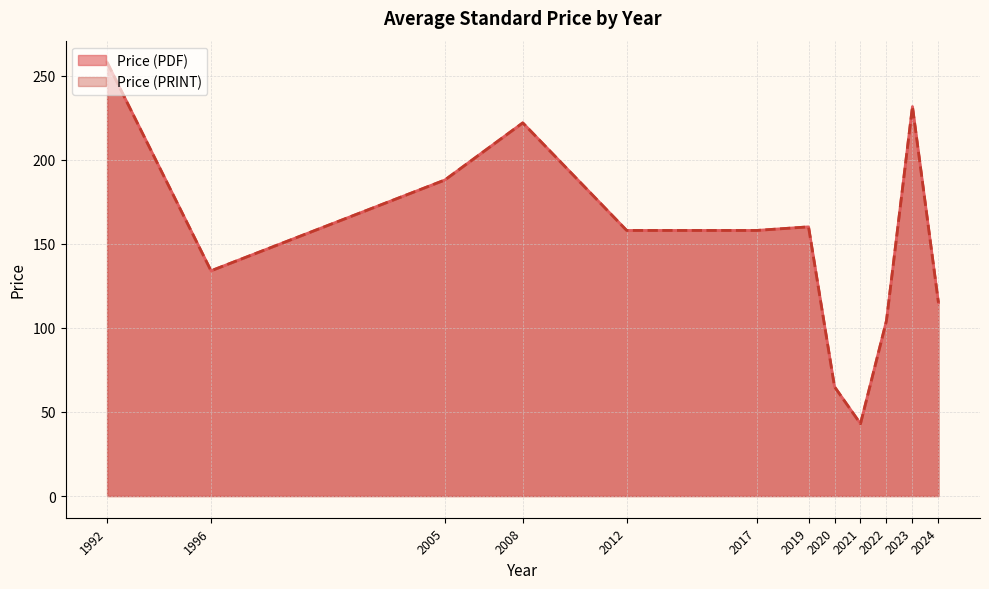

List the series in order of their peak value, lowest first.

Price (PDF), Price (PRINT)